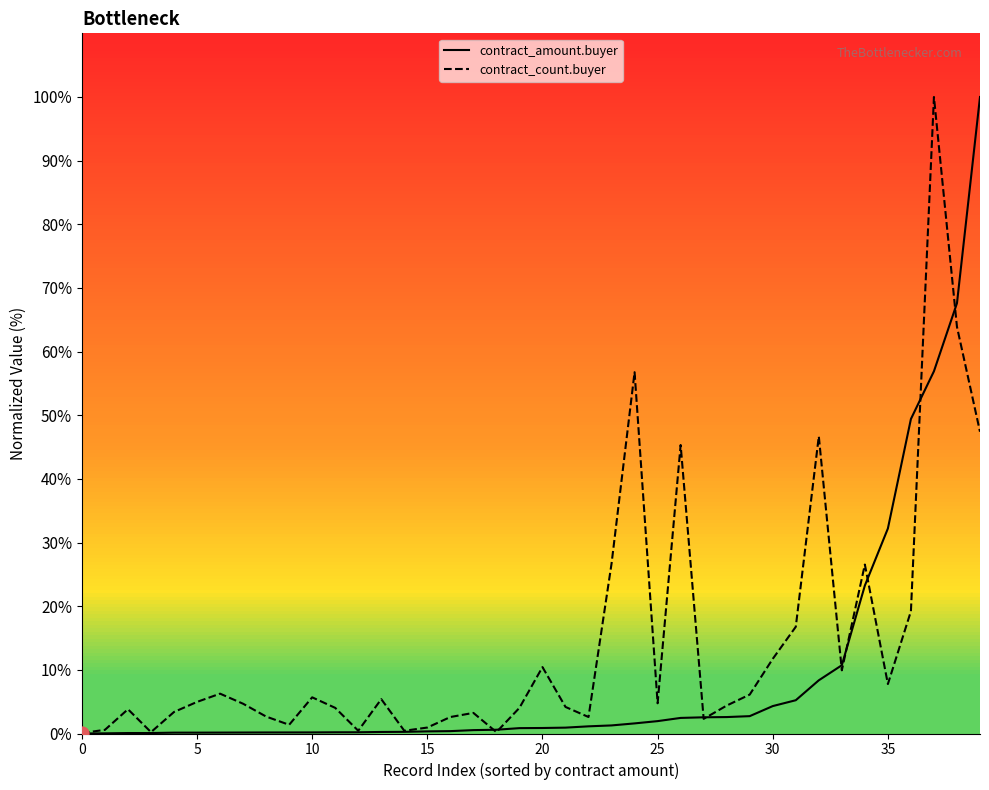

At how many categories does at least one series exceed 18?

10